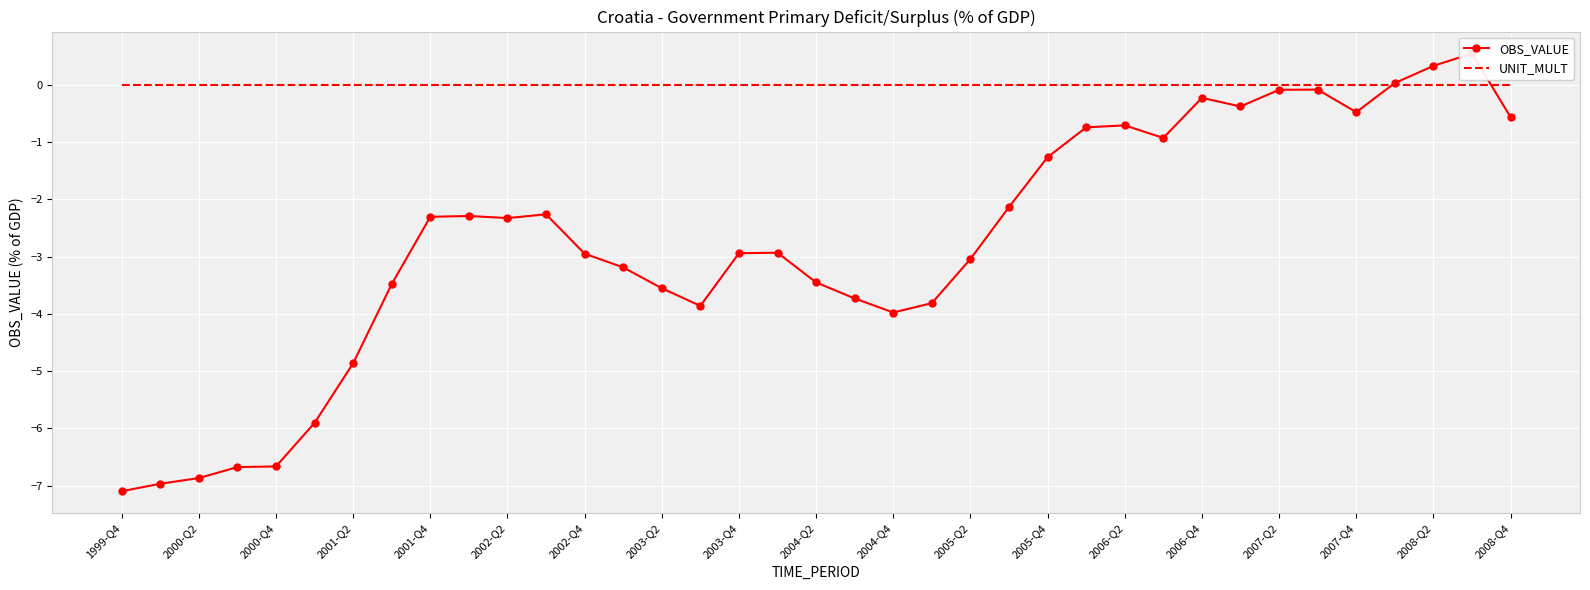

How many lines are shown in the chart?

2